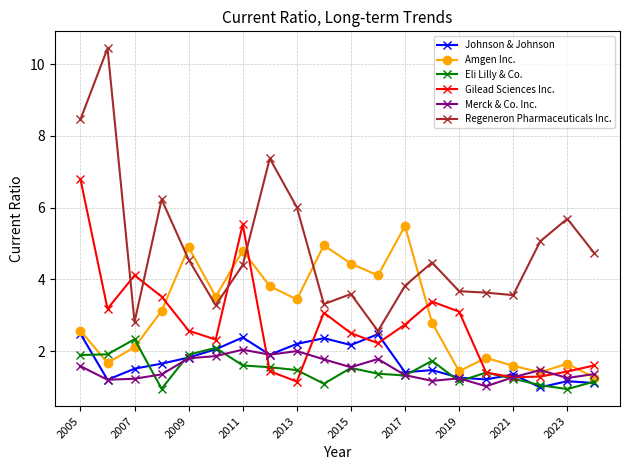

True or false: Merck & Co. Inc. and Regeneron Pharmaceuticals Inc. intersect in this chart.

False